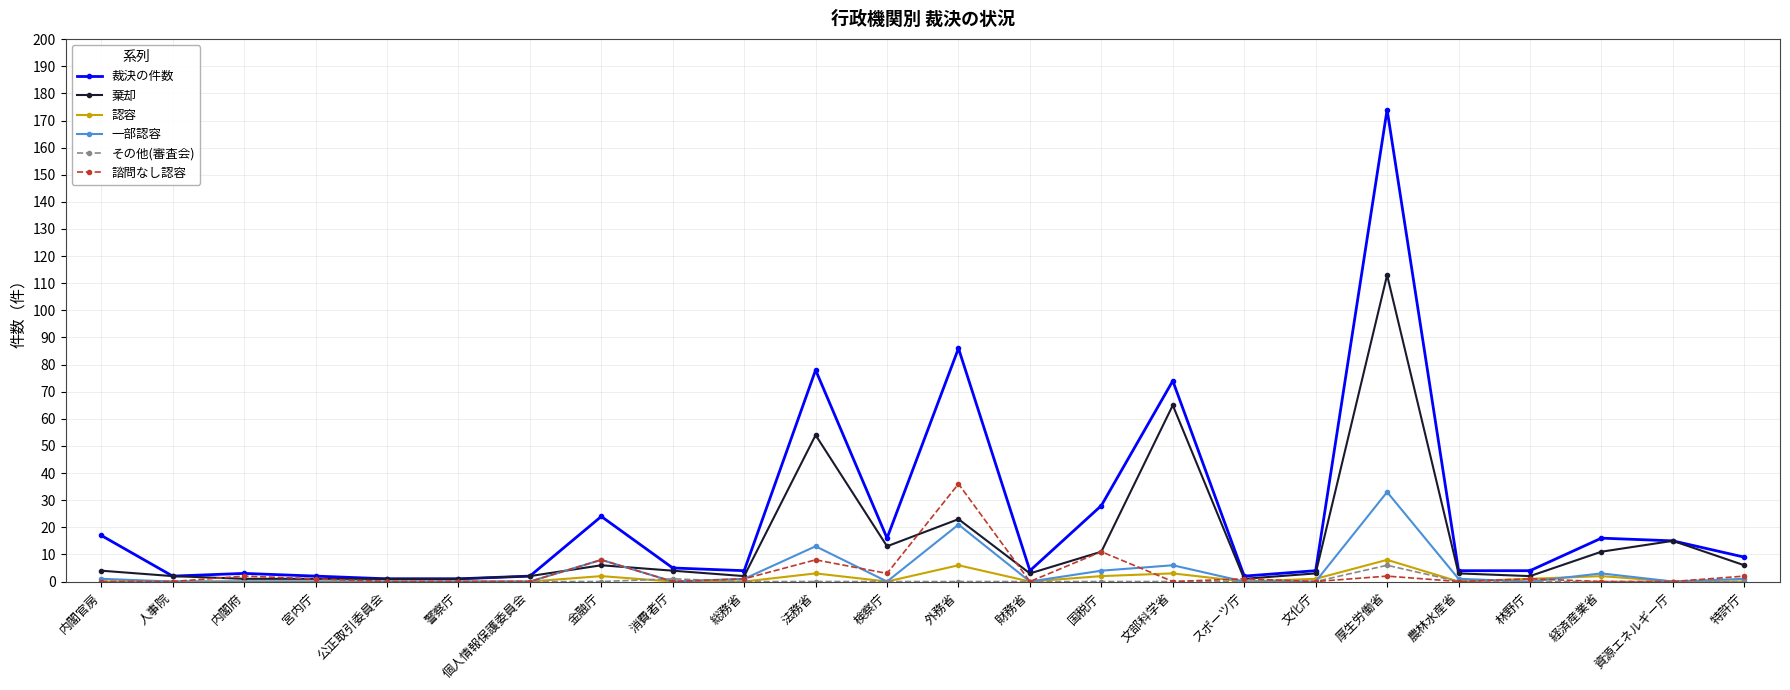

What is the lowest value of the 裁決の件数 series?

1